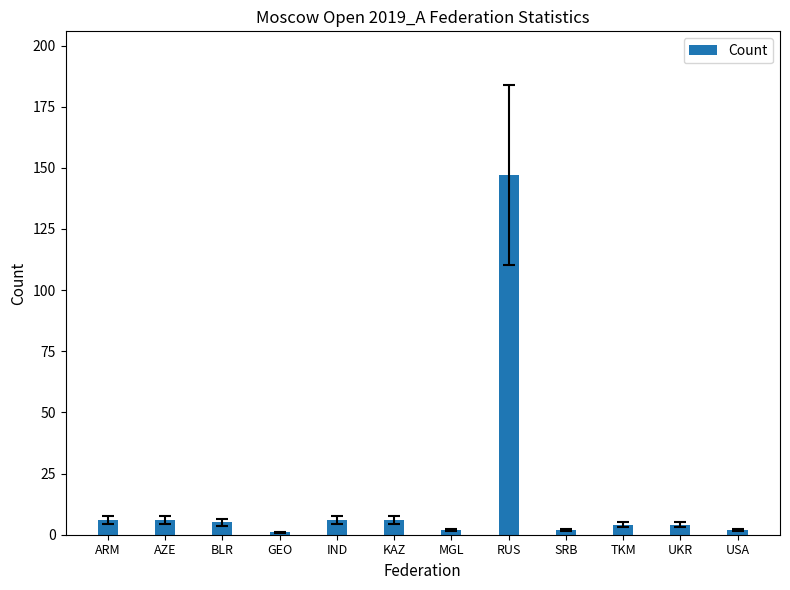

Count the number of categories in the chart.

12